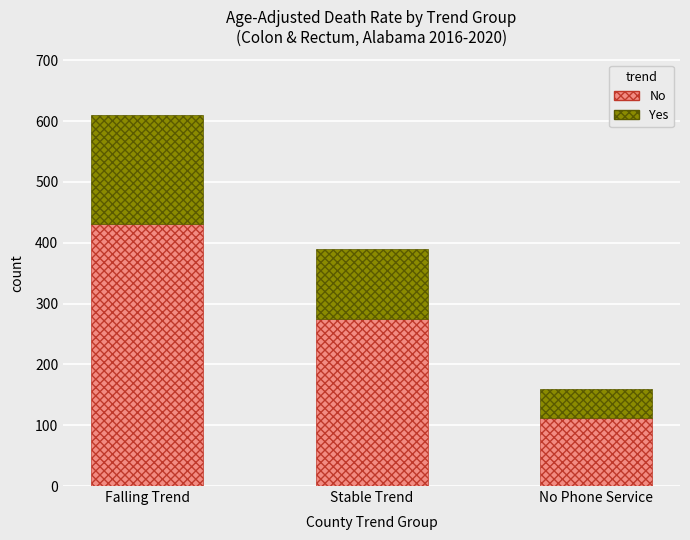

The value of No at Falling Trend is 216. True or false?

False